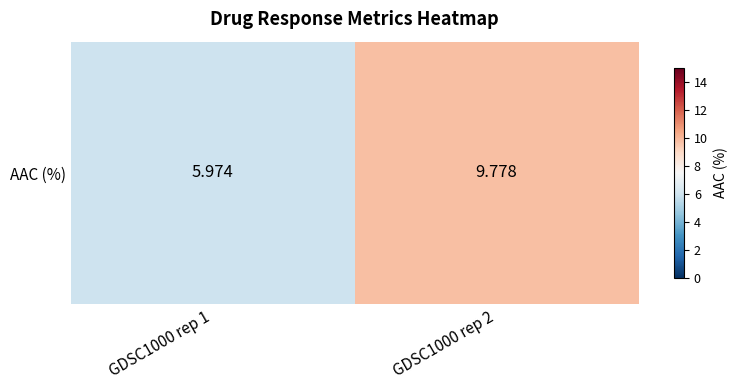

What is the sum of the values at GDSC1000 rep 1 and GDSC1000 rep 2?

15.8